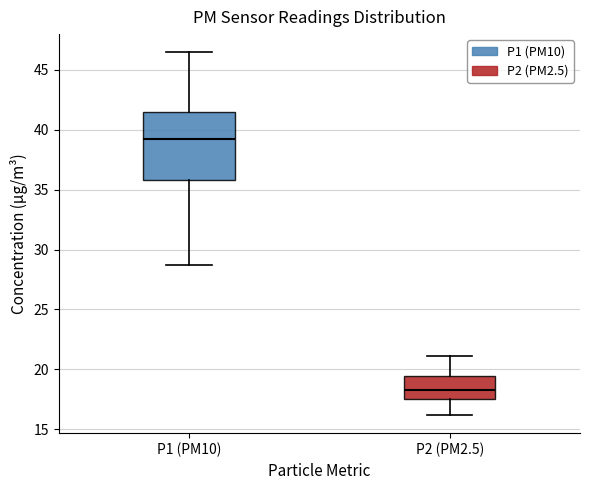

Which box's median line is the highest?

P1 (PM10)